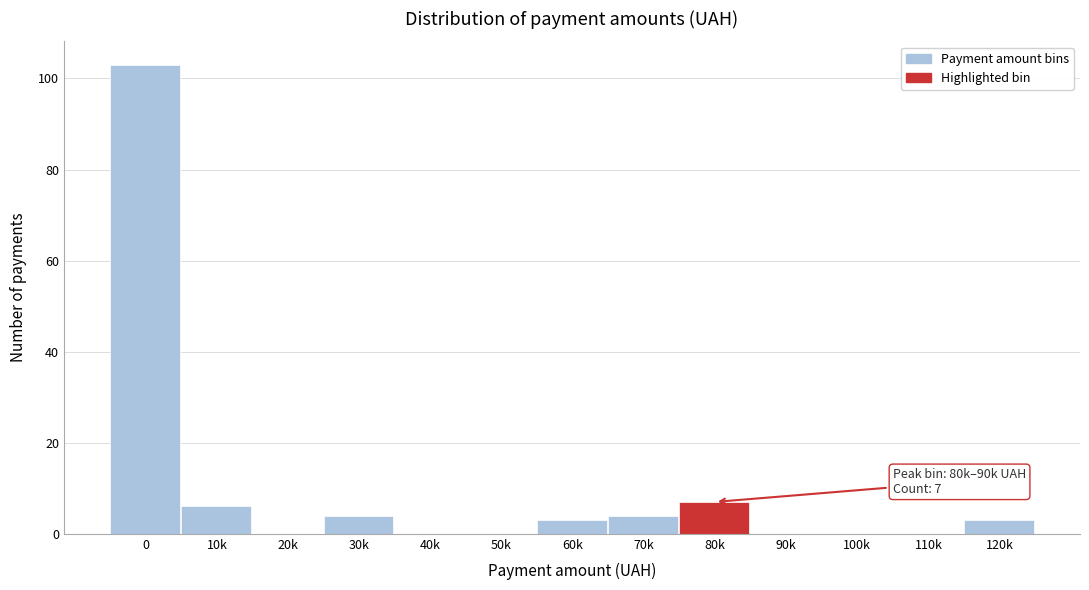

Reading right to left, extract all data points from this chart.

120k=3	110k=0	100k=0	90k=0	80k=7	70k=4	60k=3	50k=0	40k=0	30k=4	20k=0	10k=6	0=103